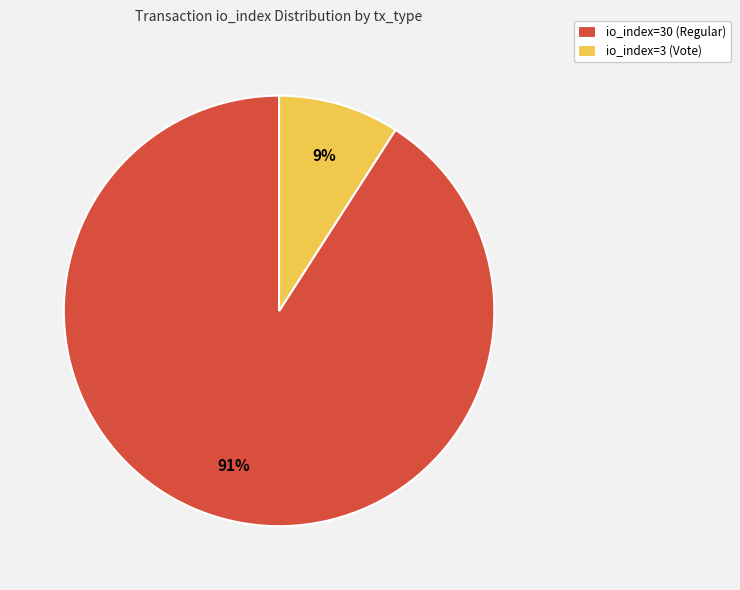

How many slices are in this pie chart?

2